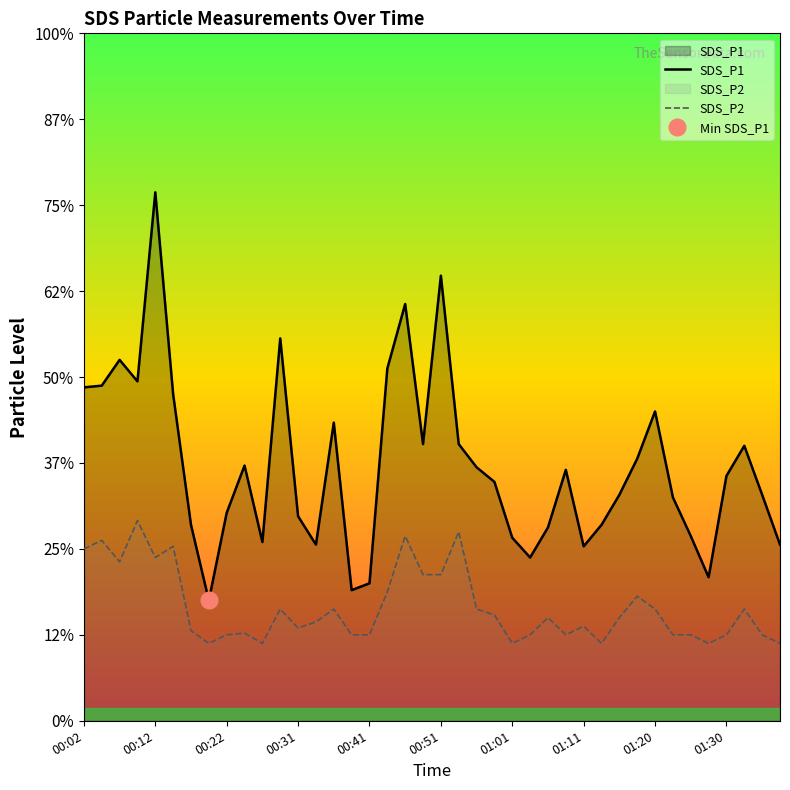

True or false: SDS_P1 and SDS_P2 cross at least once.

False